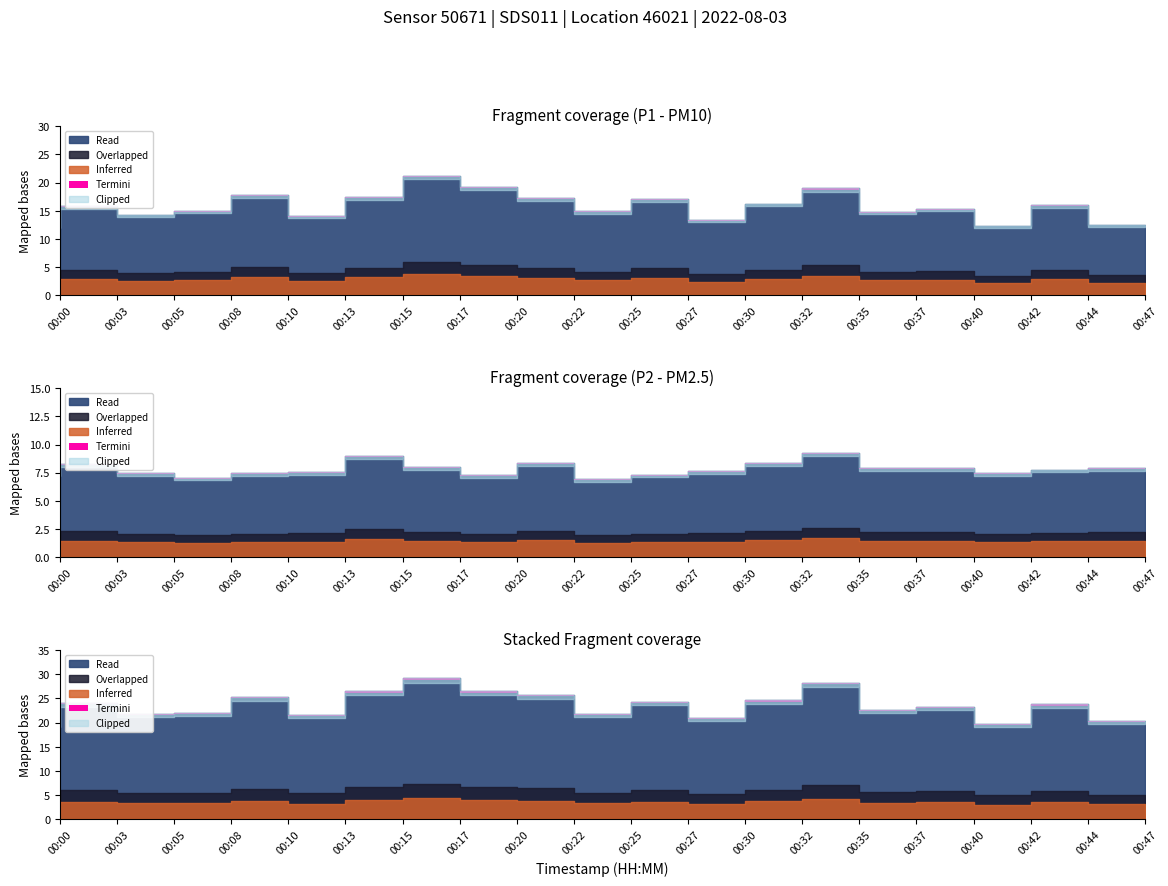

Rank the series by their maximum value, from lowest to highest.

P2, P1